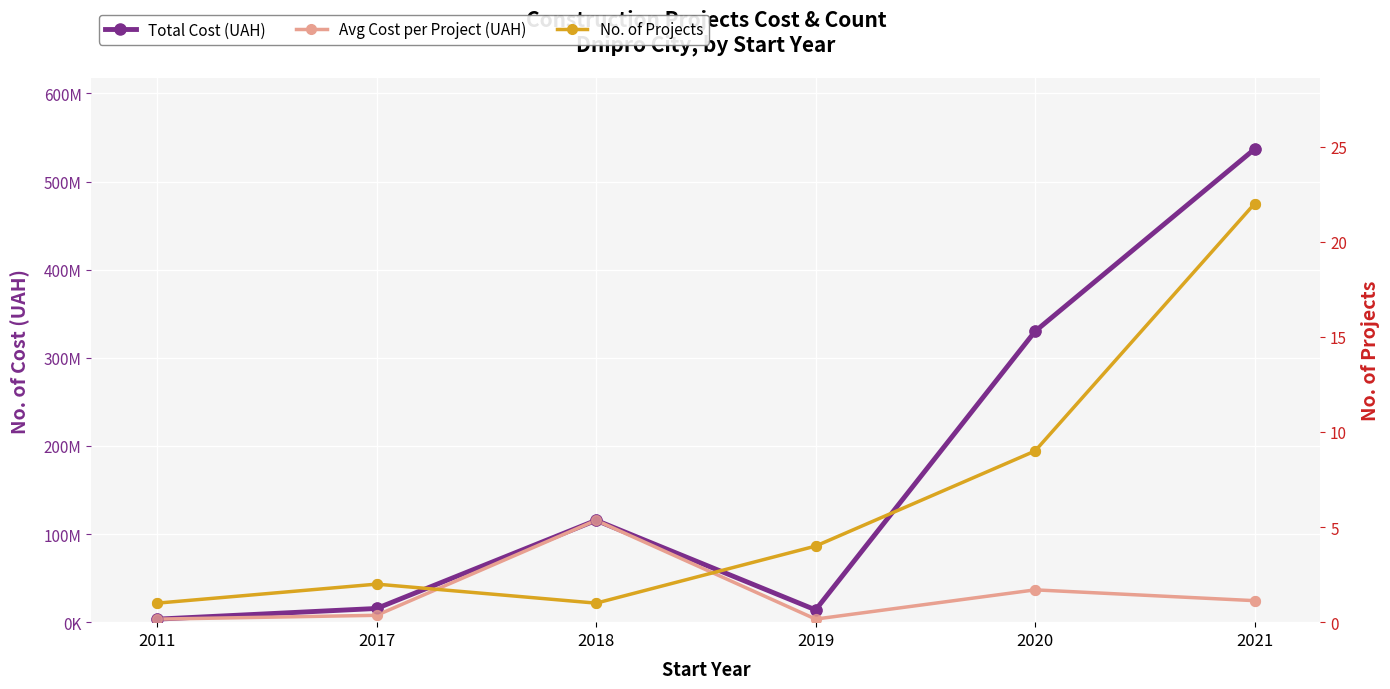

At which category is the sum across all series the highest?

2021